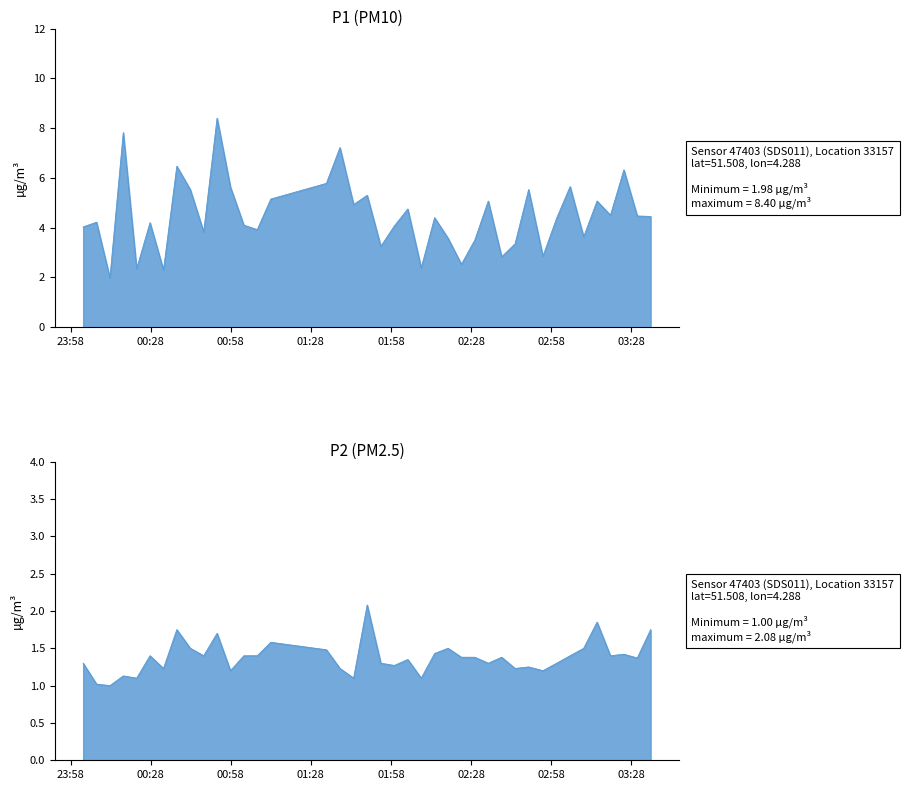

At which category is the sum across all series the highest?

2022-07-29T00:52:51